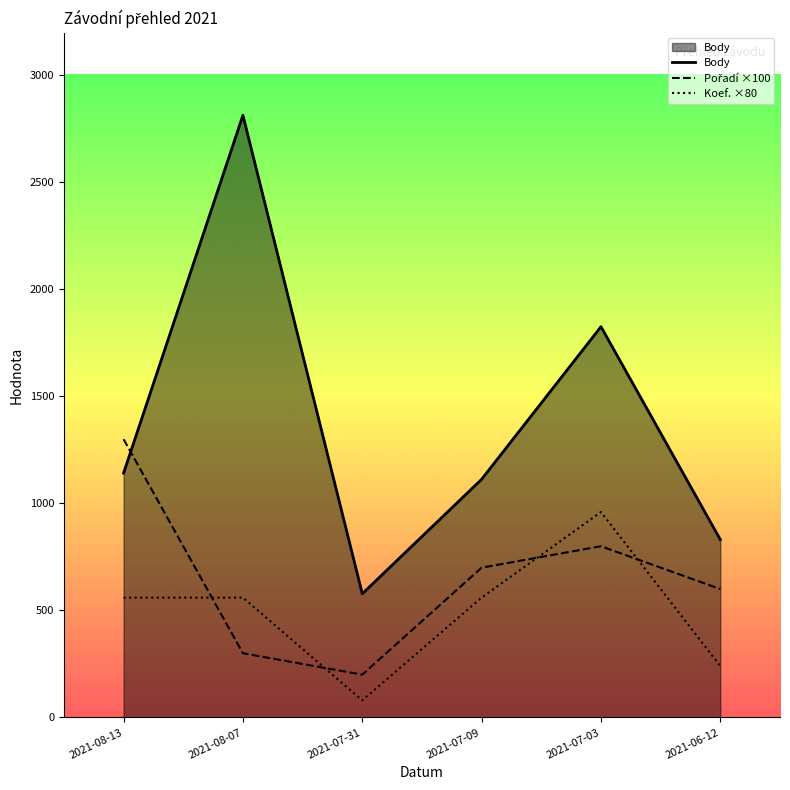

Reading left to right, extract all data points from this chart.

Body: 1142	2814	578	1113	1826	831
Pořadí: 1300	300	200	700	800	600
Koef.: 560	560	80	560	960	240